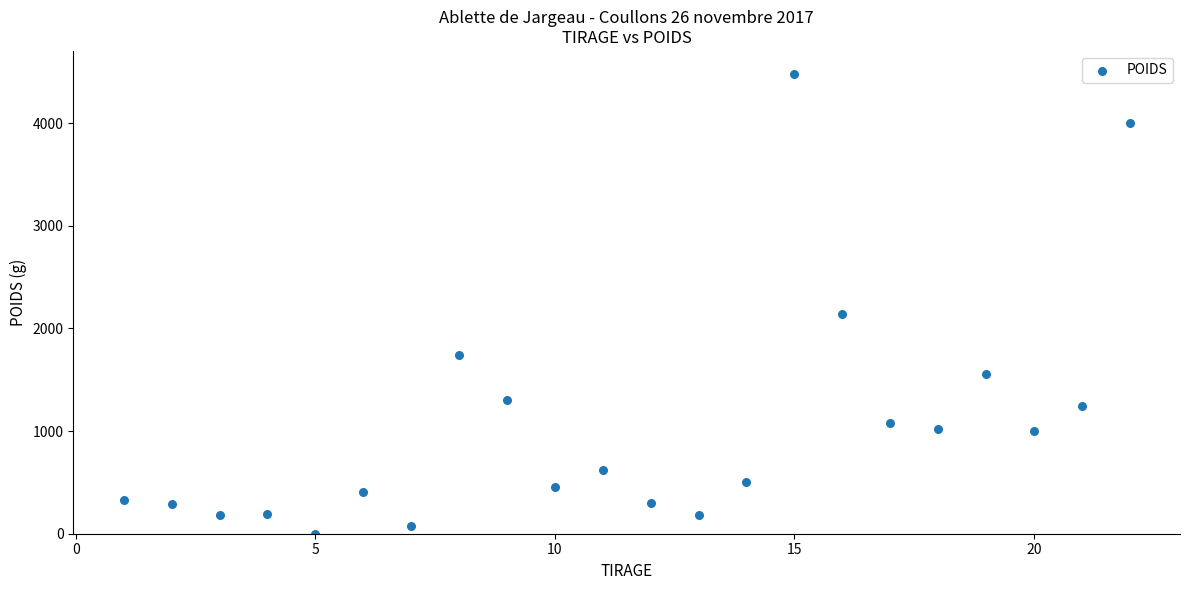

What is the range of Y values (max minus min)?

4480